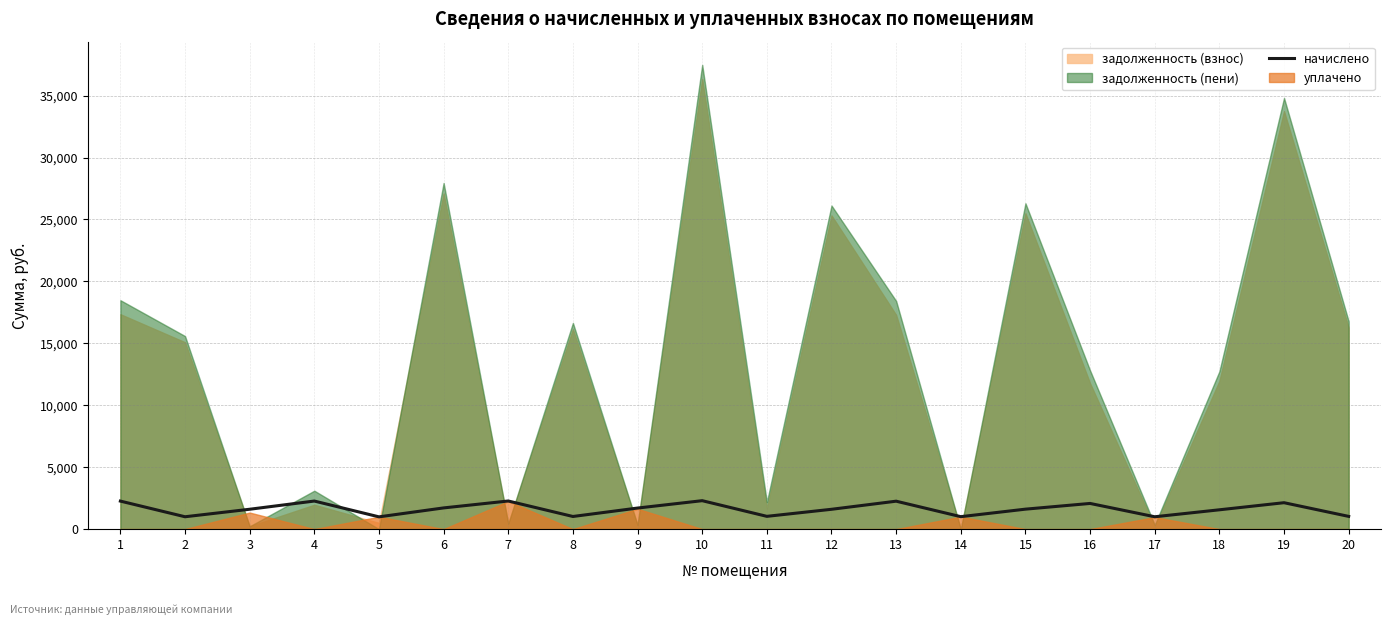

At which category does the data reach its first local valley?

2